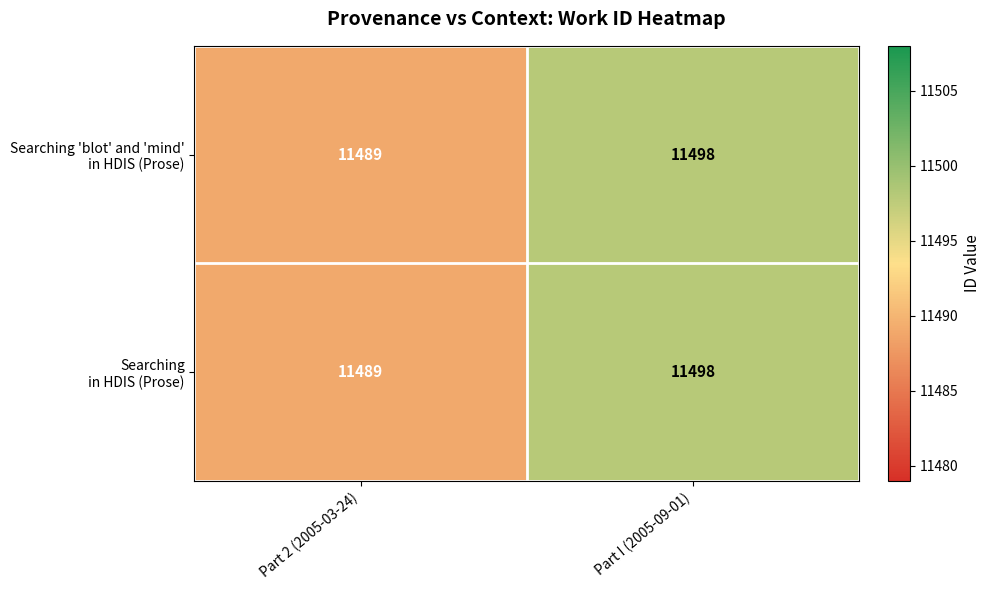

At which category is the sum across all series the highest?

Part I (2005-09-01)